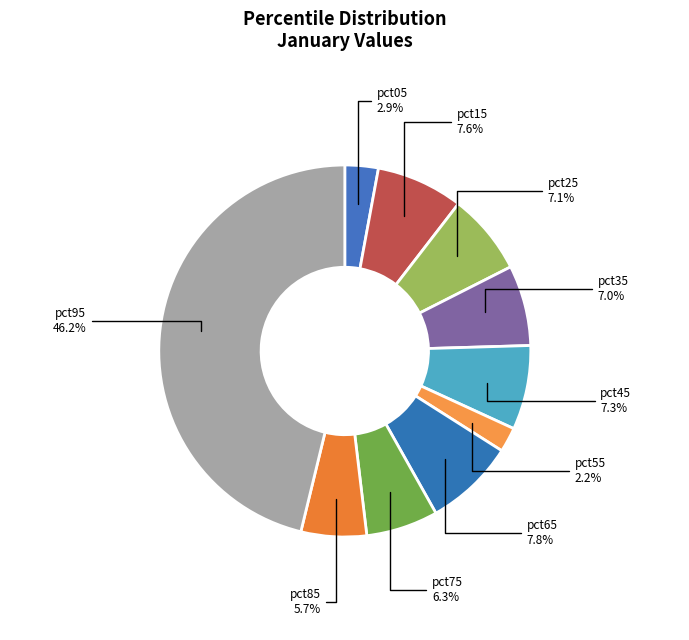

How many segments does this pie chart have?

10